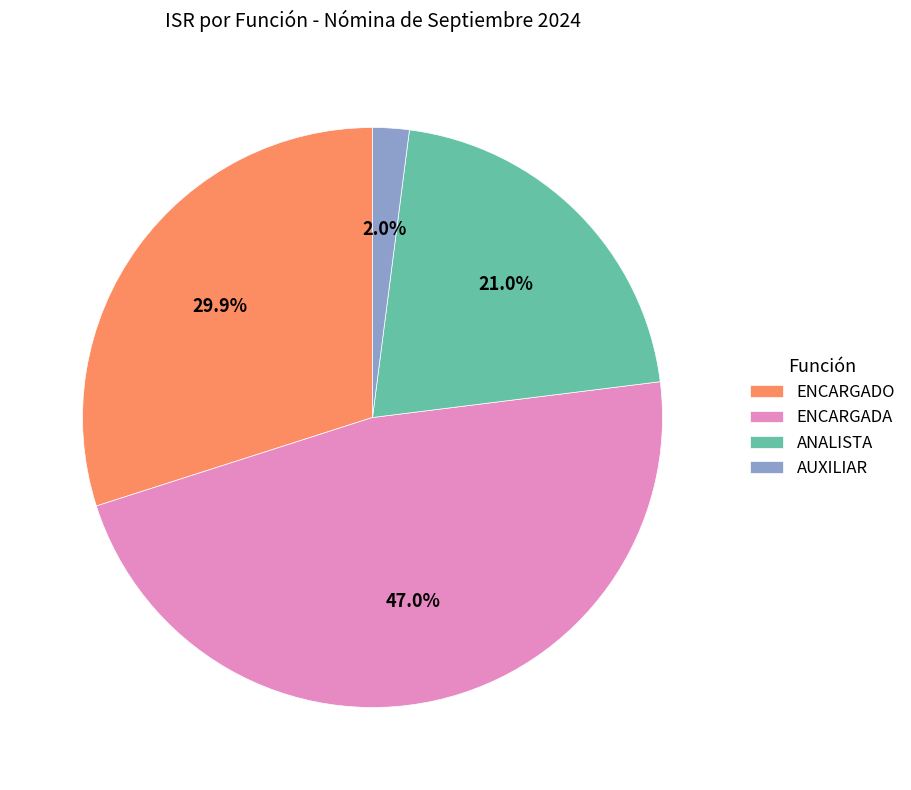

Rank the categories by value from lowest to highest.

AUXILIAR, ANALISTA, ENCARGADO, ENCARGADA